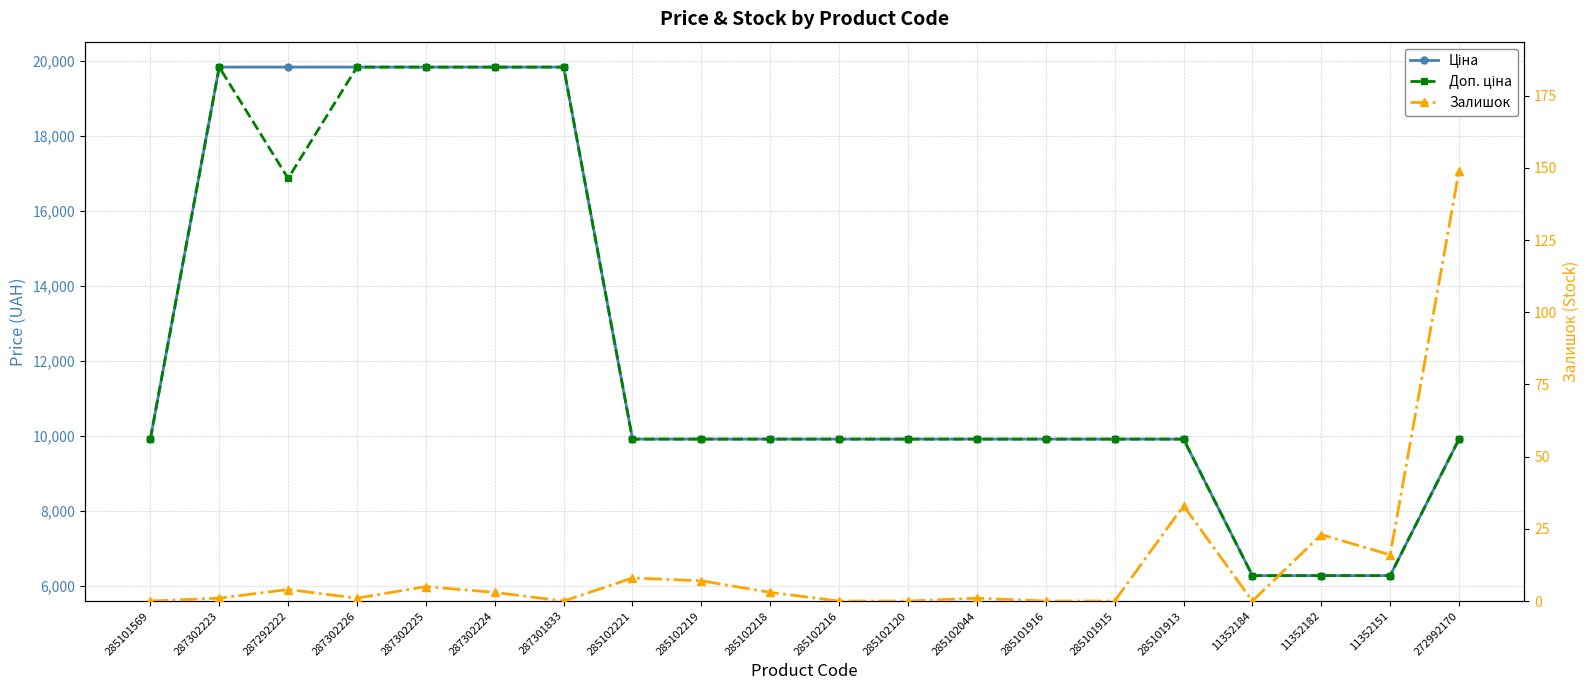

At how many categories does at least one series exceed 10438?

6